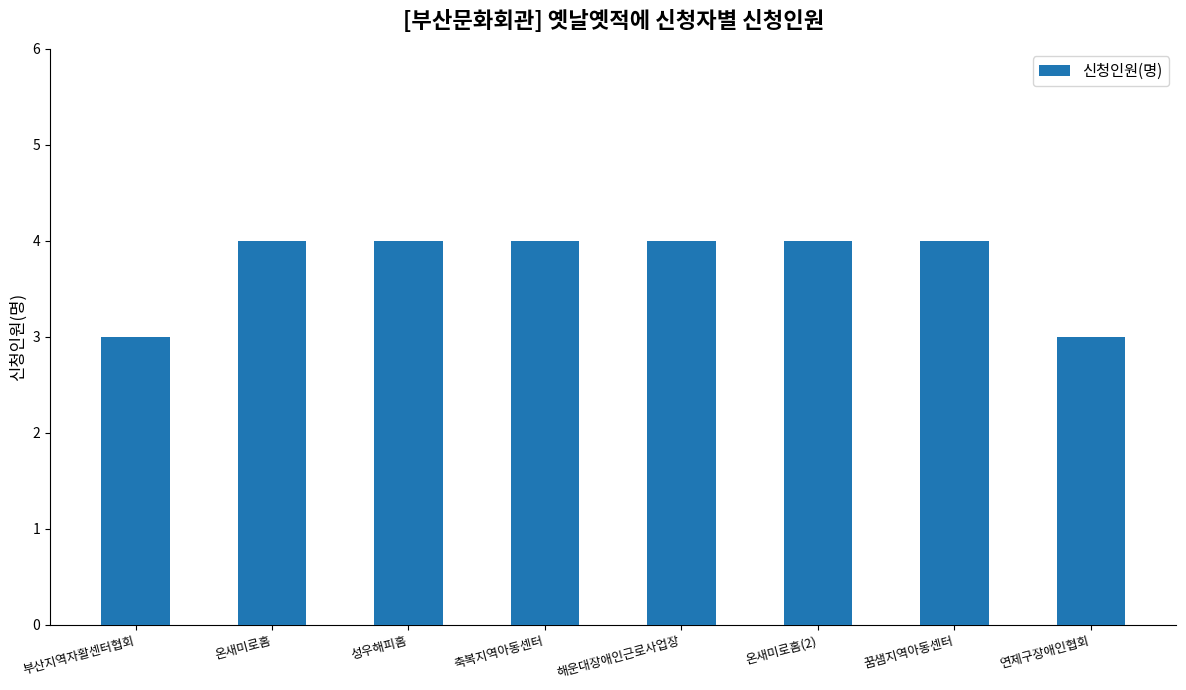

Approximately how many times larger is the value at 온새미로홈 compared to 성우해피홈?

1.0